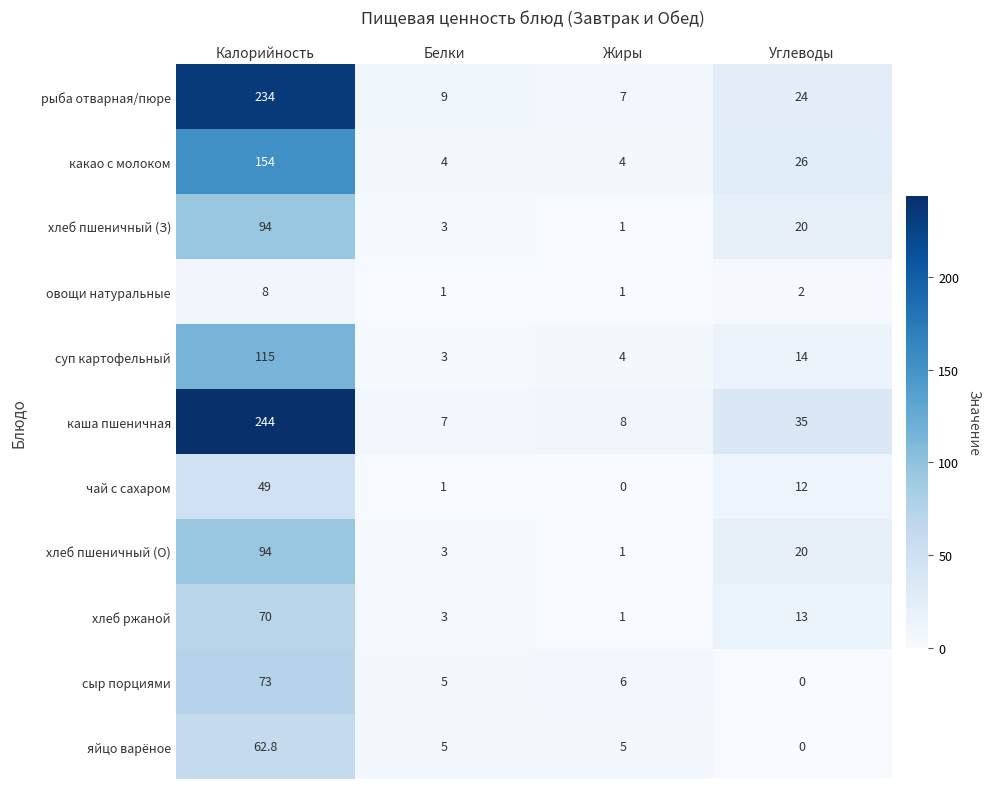

What is the total value across all series at Жиры?

38.0